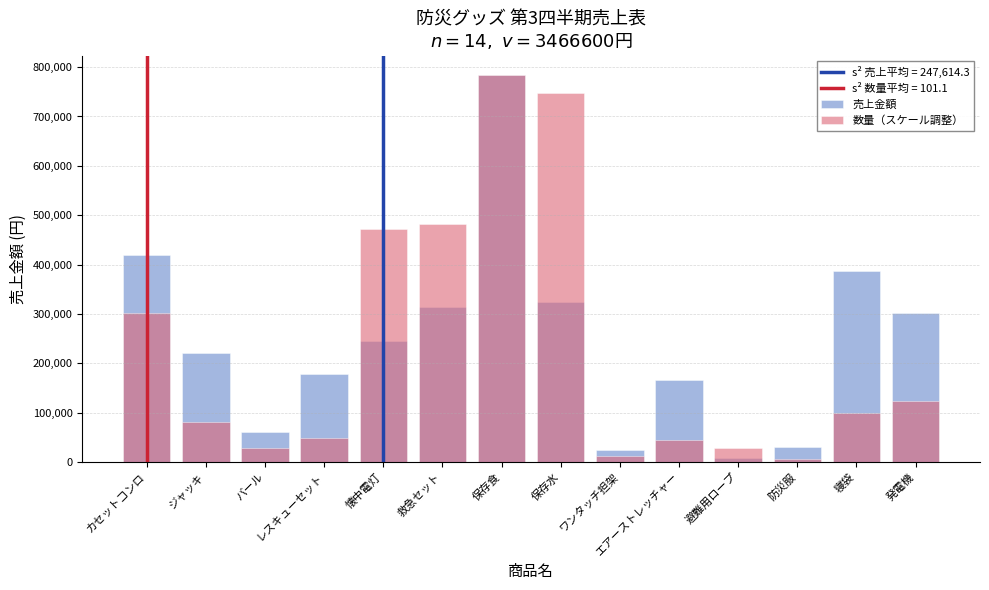

At which category is the sum across all series the highest?

保存食